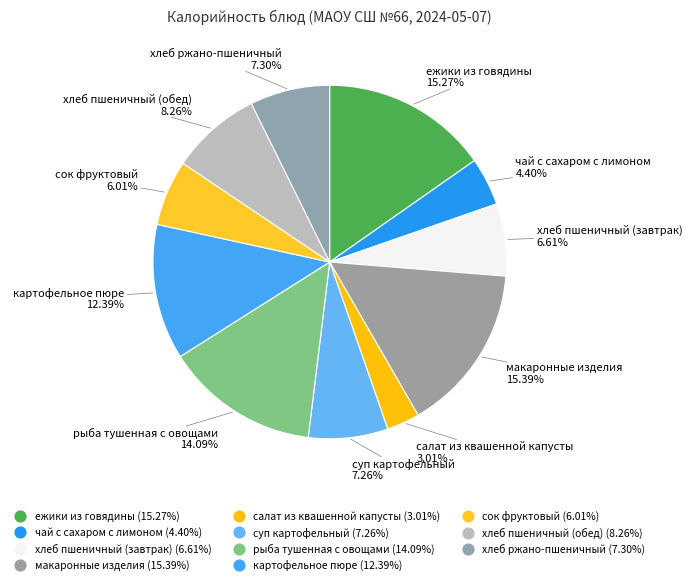

Which slice is the smallest?

салат из квашенной капусты